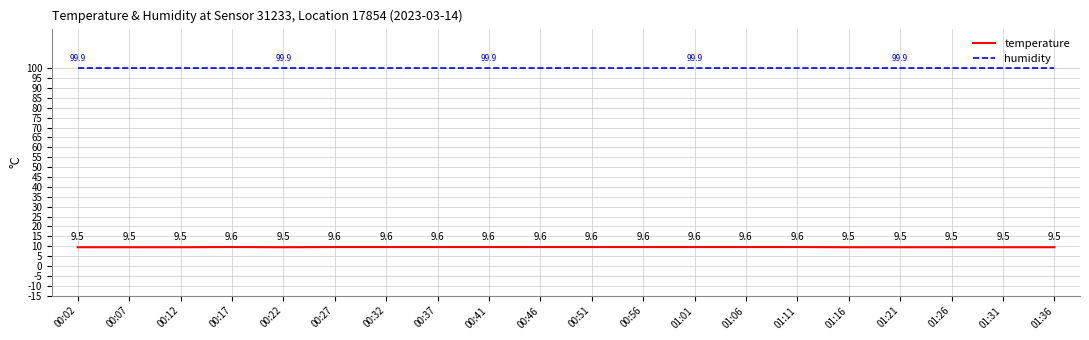

Which series has the widest spread of values?

temperature